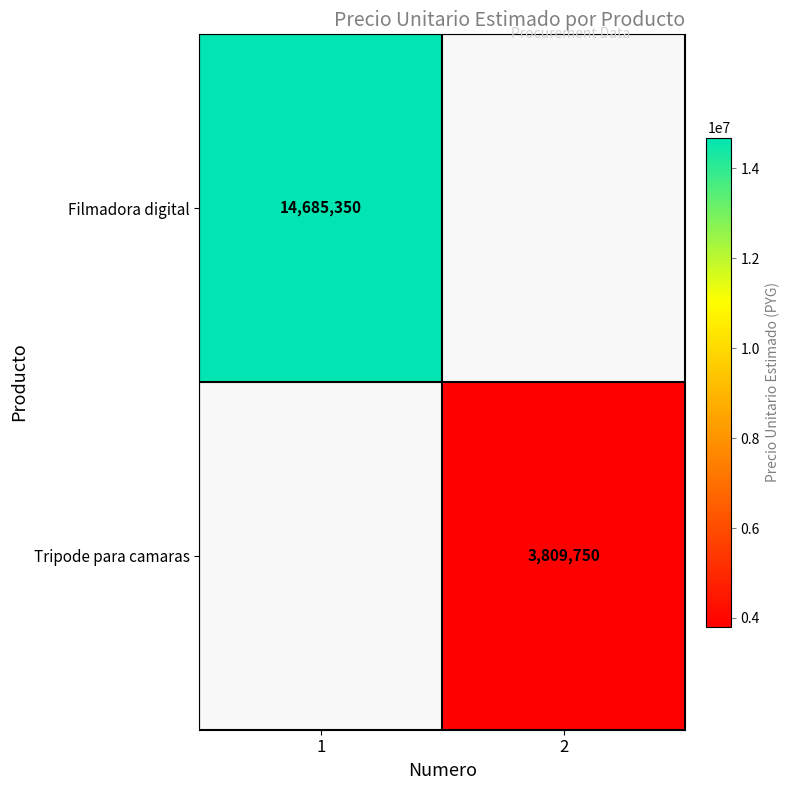

At how many categories does at least one series exceed 12355826?

1